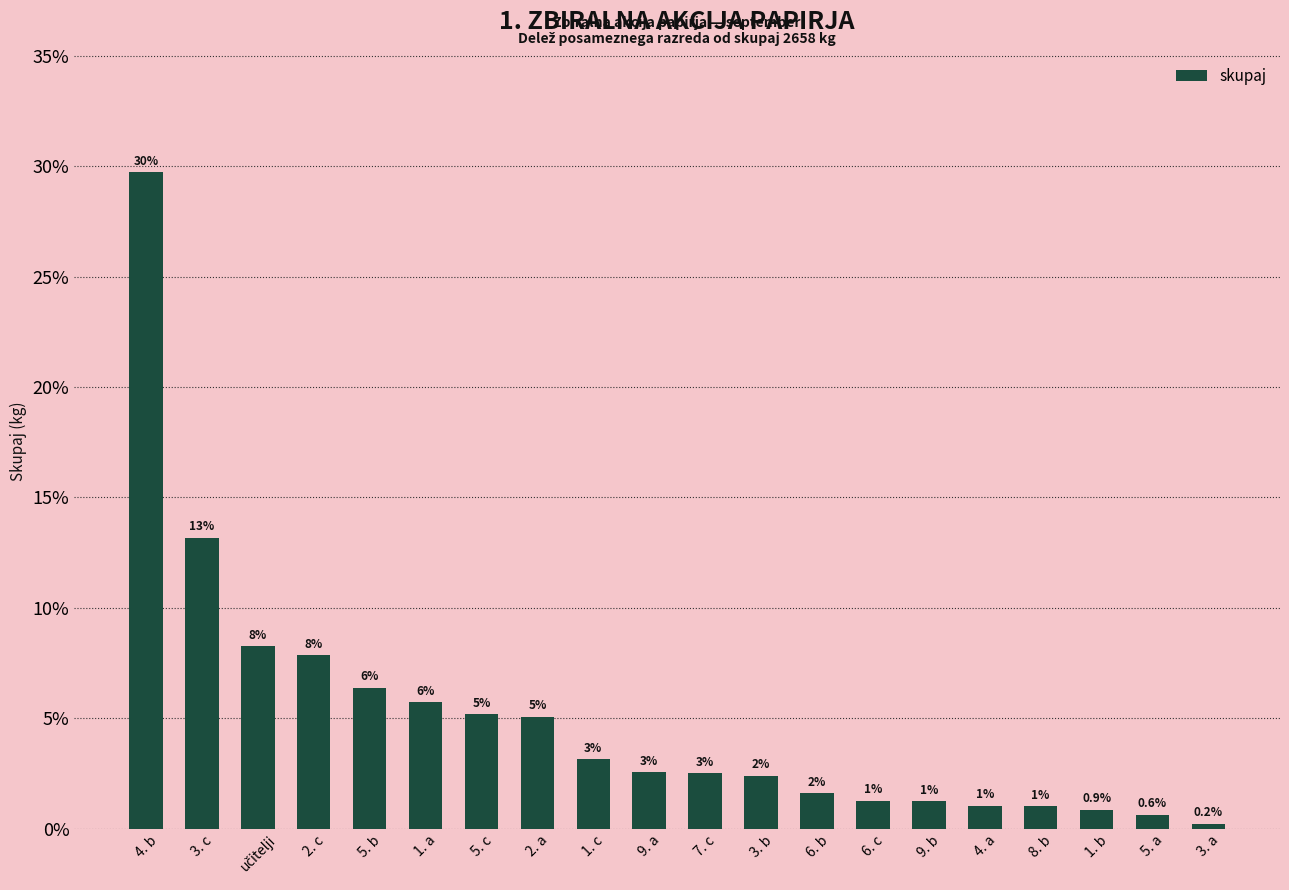

Reading left to right, list all the values displayed in this chart.

0.3	0.1	0.1	0.1	0.1	0.1	0.1	0.1	0.0	0.0	0.0	0.0	0.0	0.0	0.0	0.0	0.0	0.0	0.0	0.0